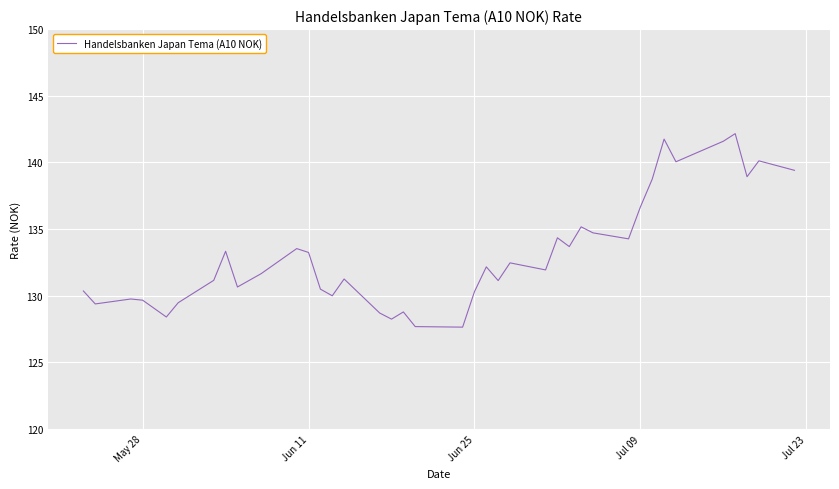

What is the greatest value displayed?

142.2